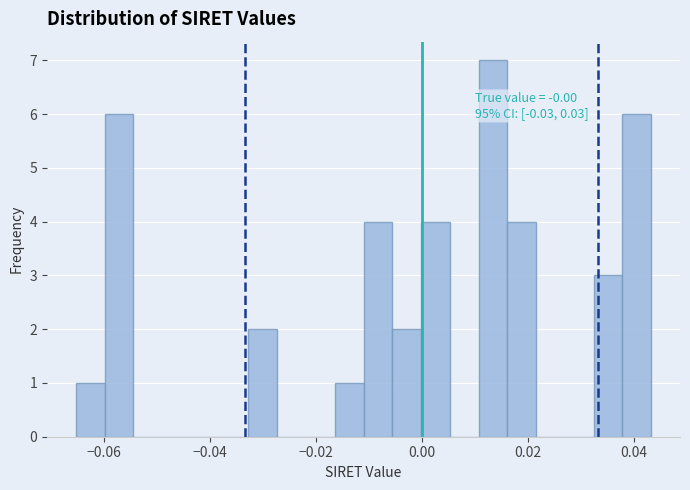

Around what value on the x-axis is the tallest bar? Give the approximate position of its centre, as read against the axis.

0.014